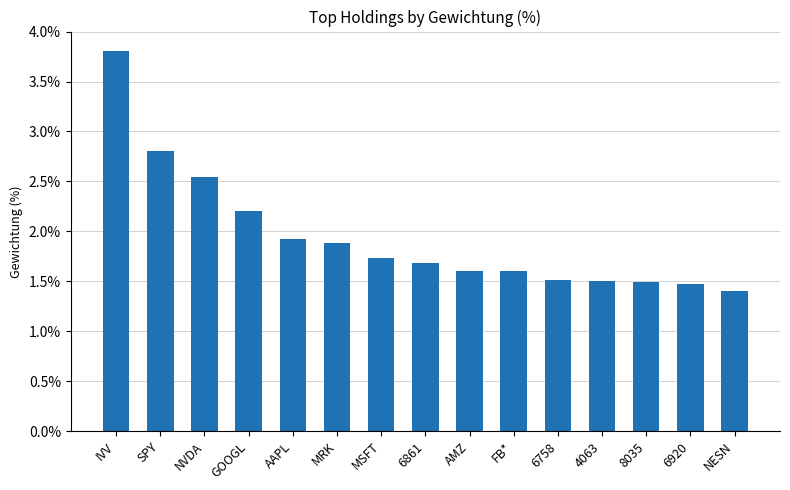

What is the change in value from IVV to 6758?

-2.3